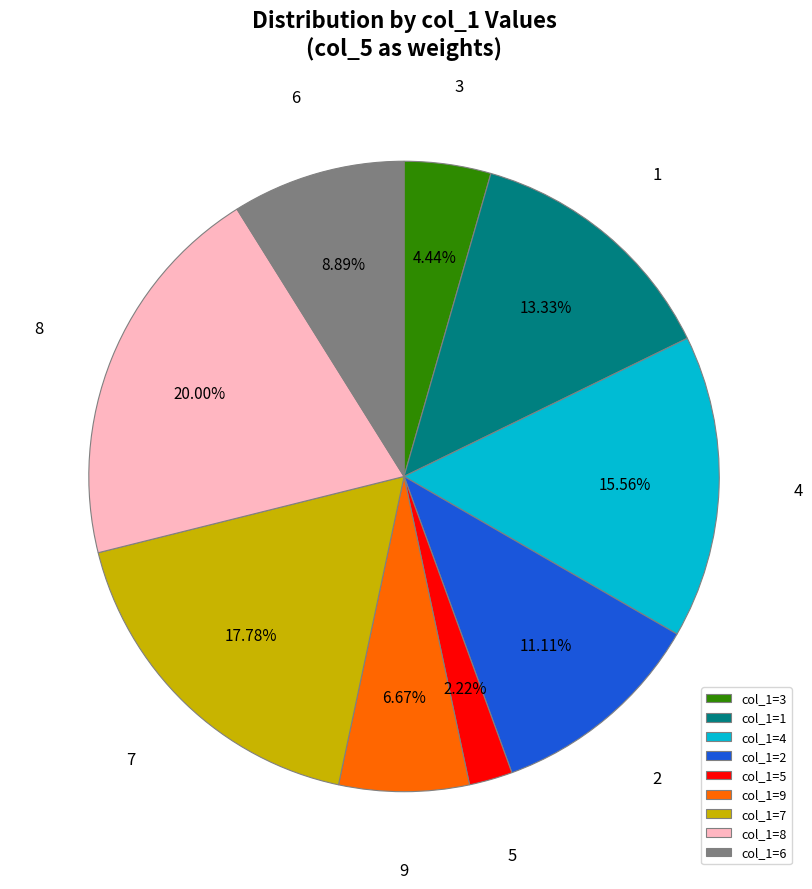

Combined, do col_1=8 and col_1=6 account for over 50%?

No